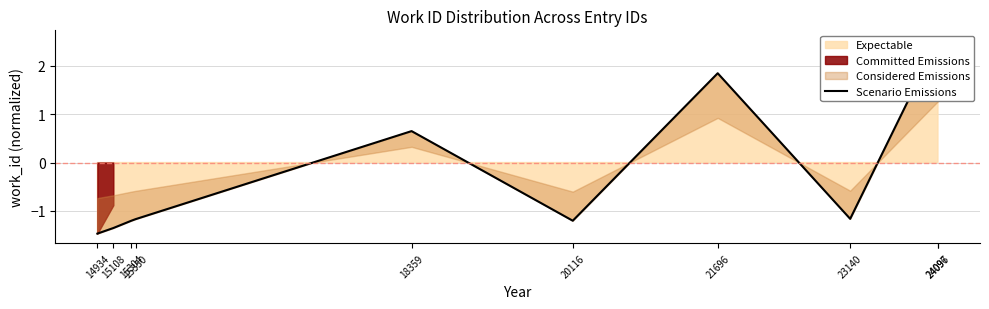

Reading left to right, what are all the values shown in this chart?

14934=-1.5	15108=-1.4	15304=-1.2	15350=-1.2	18359=0.6	20116=-1.2	21696=1.8	23140=-1.2	24096=2.5	24097=2.5